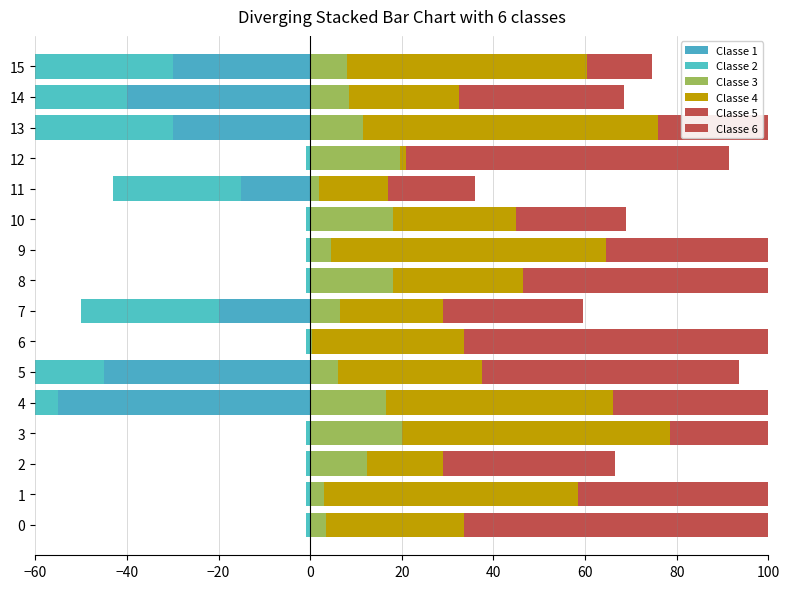

What value does the Classe 4 series have at 5?

31.5